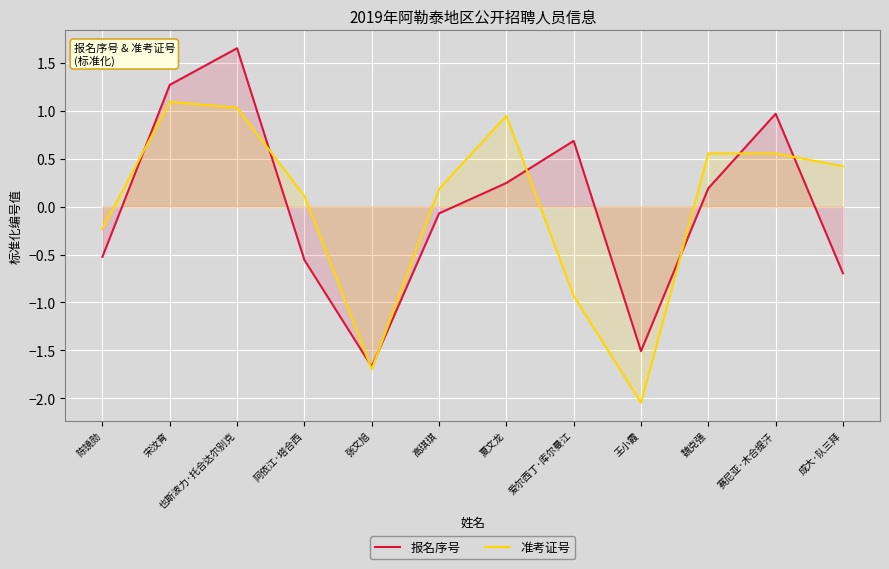

Reading left to right, extract all data points from this chart.

报名序号: -0.5	1.3	1.7	-0.6	-1.7	-0.1	0.2	0.7	-1.5	0.2	1.0	-0.7
准考证号: -0.2	1.1	1.0	0.1	-1.7	0.2	0.9	-0.9	-2.0	0.6	0.6	0.4